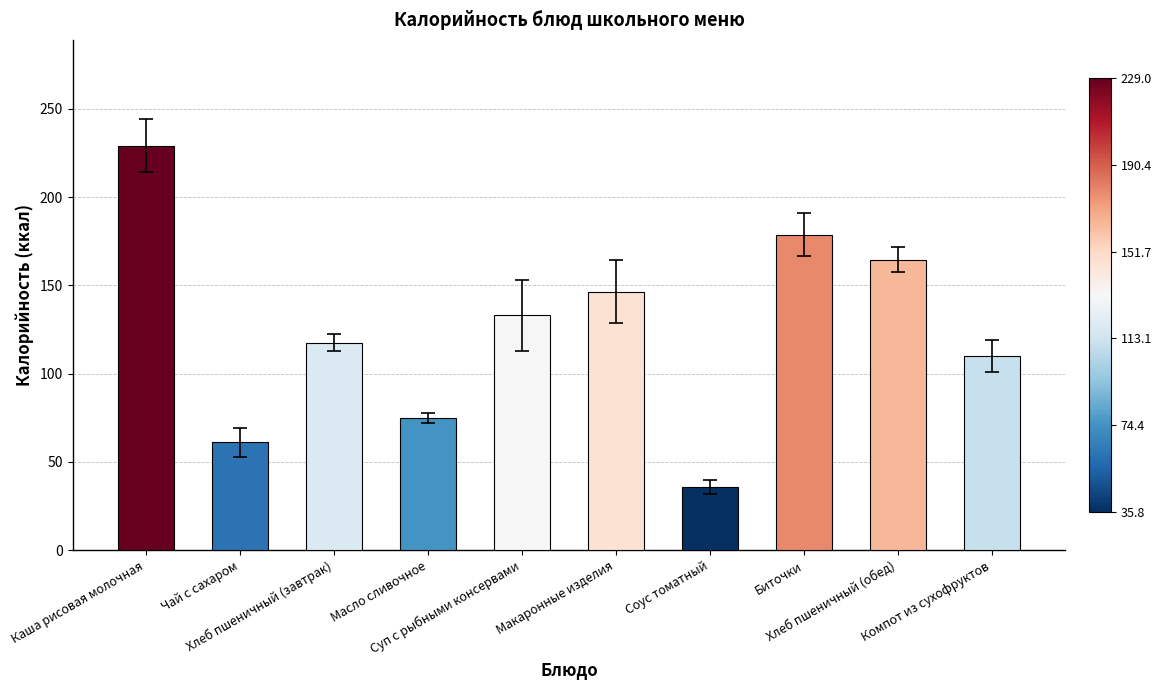

Does the chart contain any negative values?

No